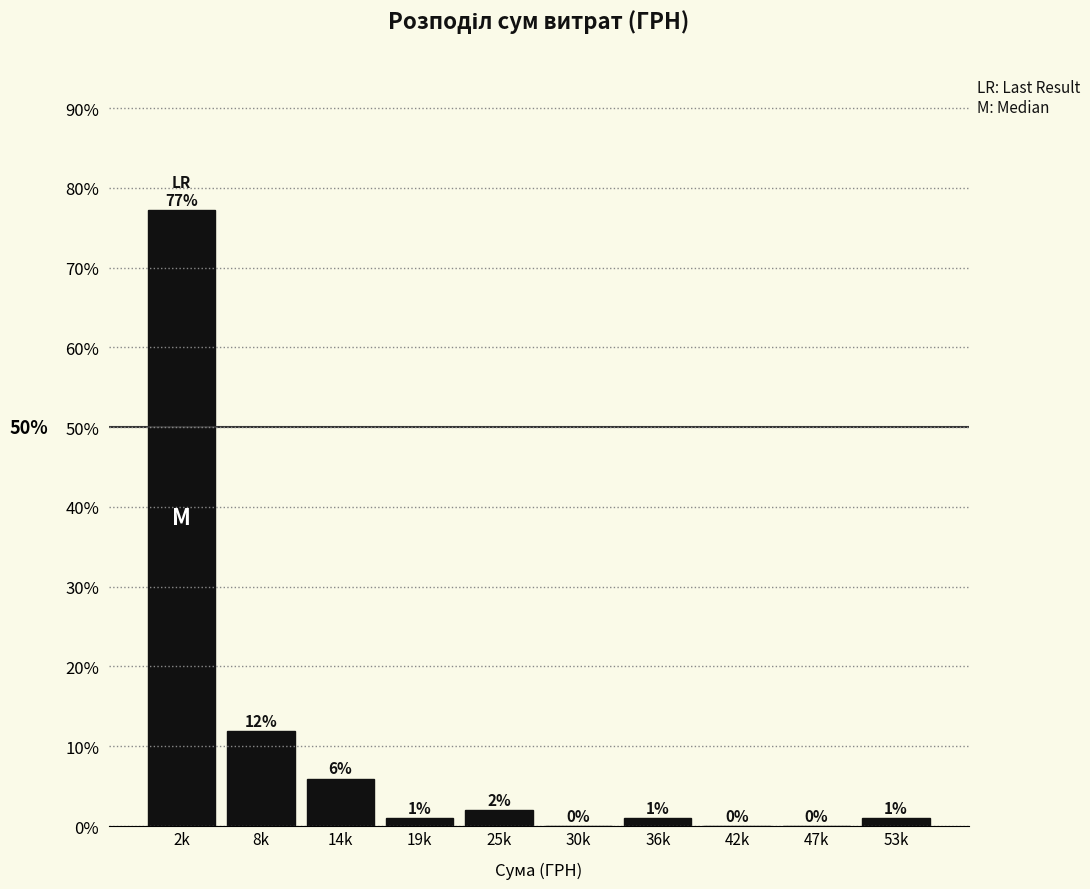

The chart shows a value of 0.0 at 42k. True or false?

True